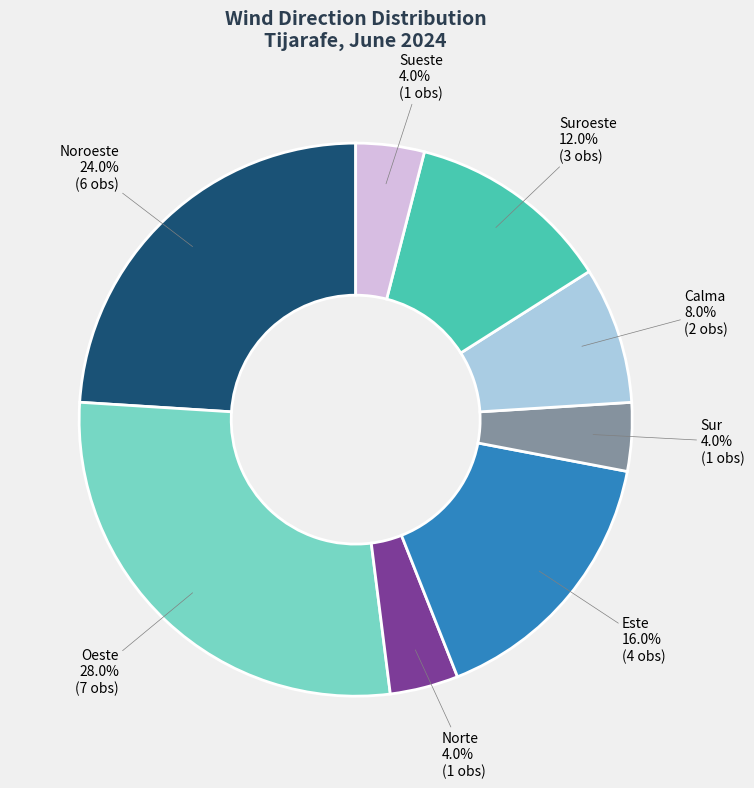

Which slice is the largest?

Oeste